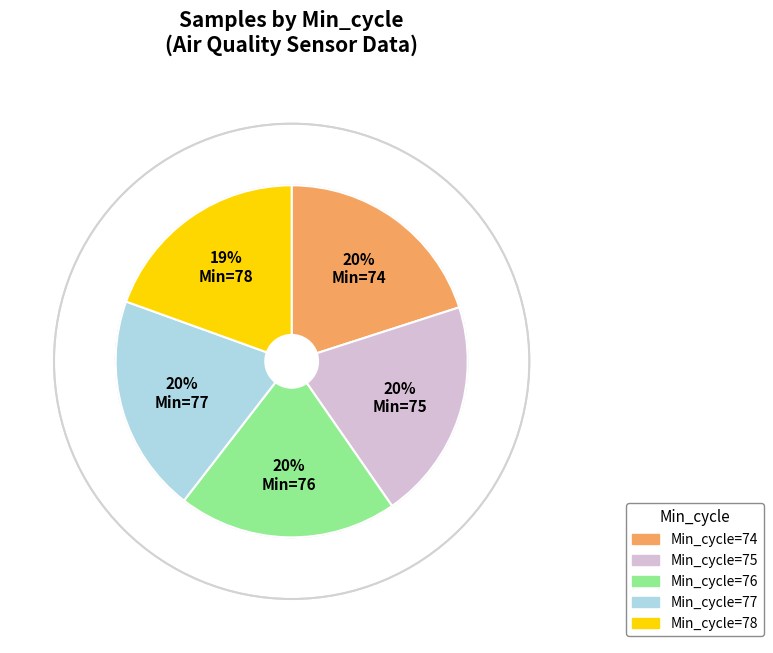

Is there a majority slice in this chart?

No